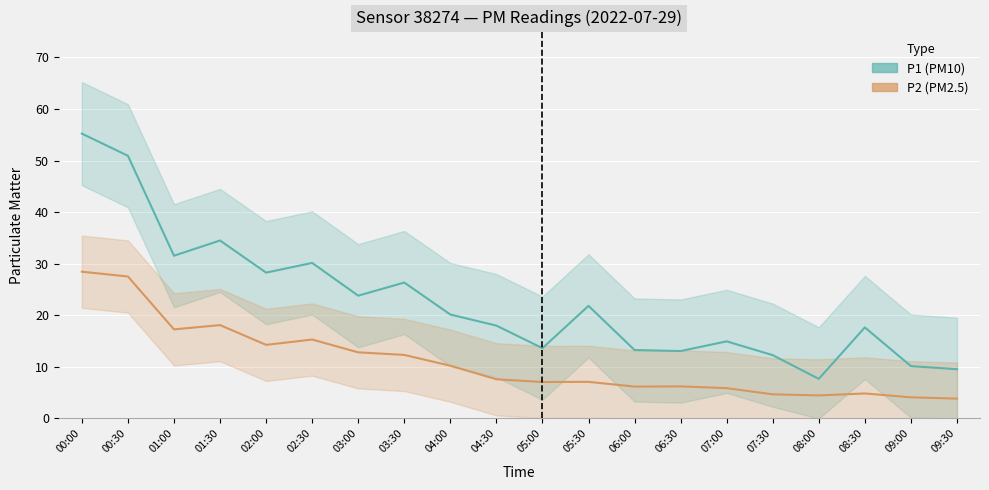

Reading right to left, extract all data points from this chart.

P1 (PM10): 9.6	10.2	17.6	7.7	12.3	14.9	13.1	13.3	21.8	13.6	18.0	20.1	26.4	23.8	30.1	28.3	34.5	31.6	50.9	55.2
P2 (PM2.5): 3.9	4.1	4.8	4.5	4.7	5.9	6.2	6.2	7.1	7.1	7.6	10.2	12.3	12.8	15.3	14.3	18.1	17.3	27.5	28.4